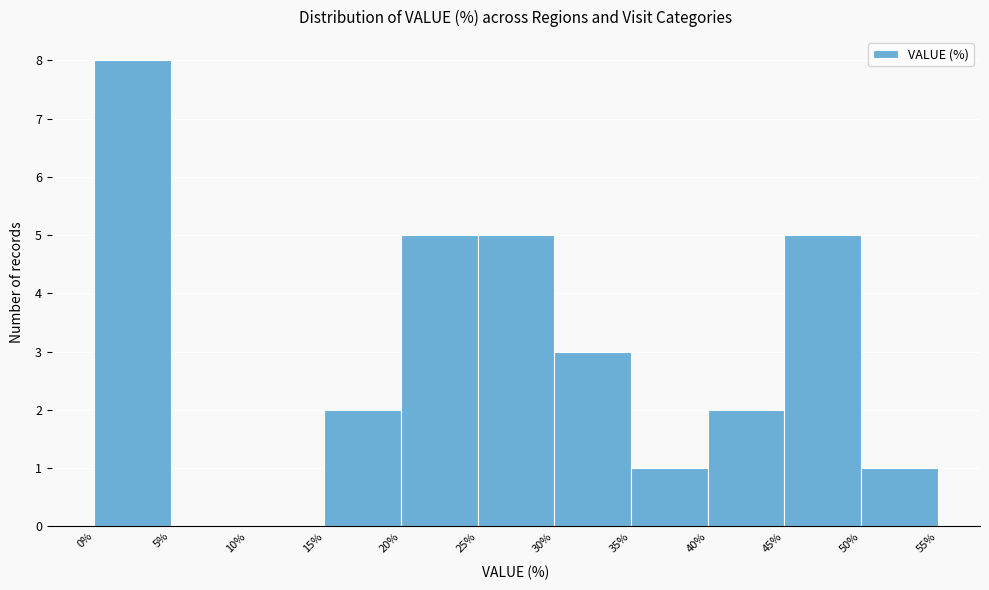

How tall is the bar that spans 25% to 30% on the x-axis? The values are not printed on the chart, so give them approximately, as read against the axis.

5